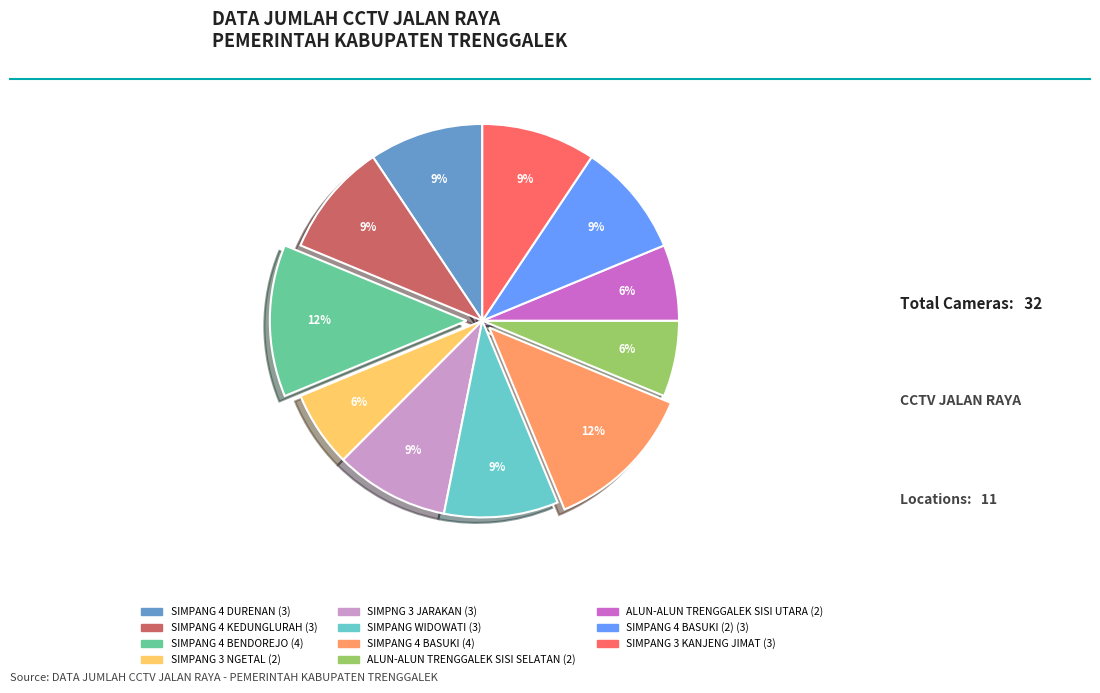

Is there a majority slice in this chart?

No